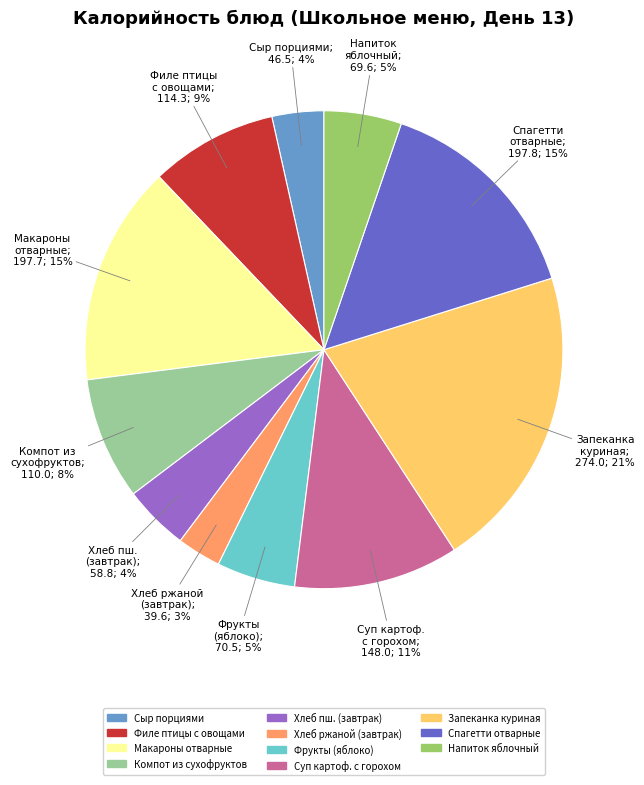

Is there any slice that represents more than half of the pie?

No